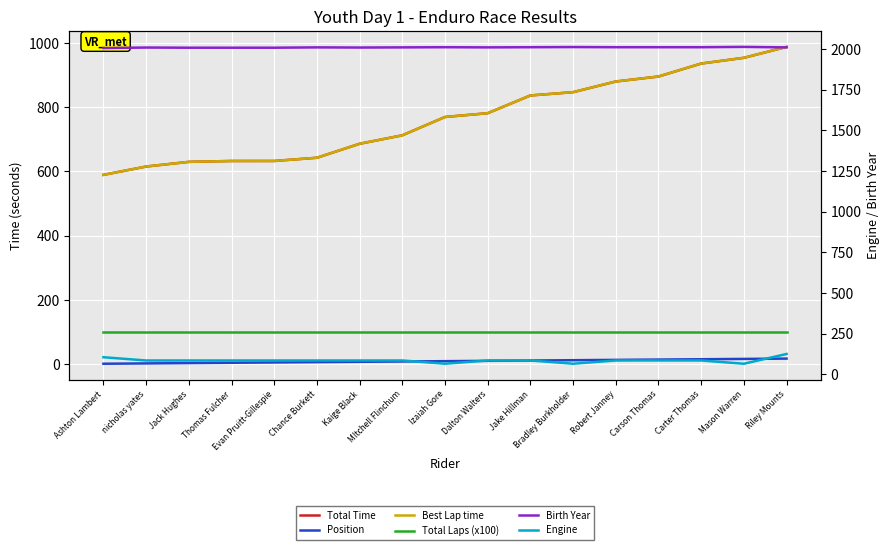

At which category does Engine reach its first local valley?

Izaiah Gore